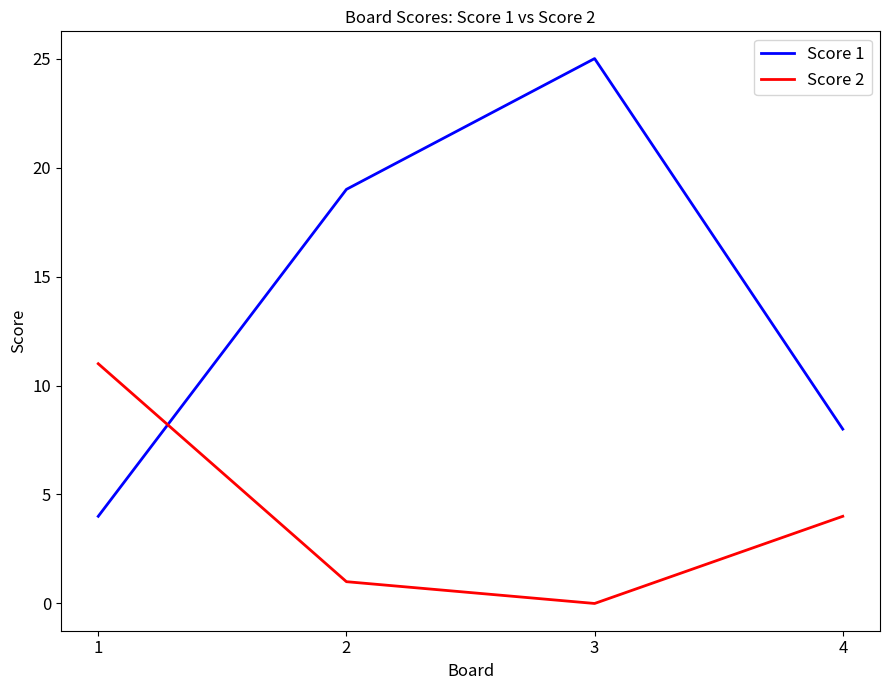

Reading left to right, what are all the values shown in this chart?

Score 1: 4	19	25	8
Score 2: 11	1	0	4